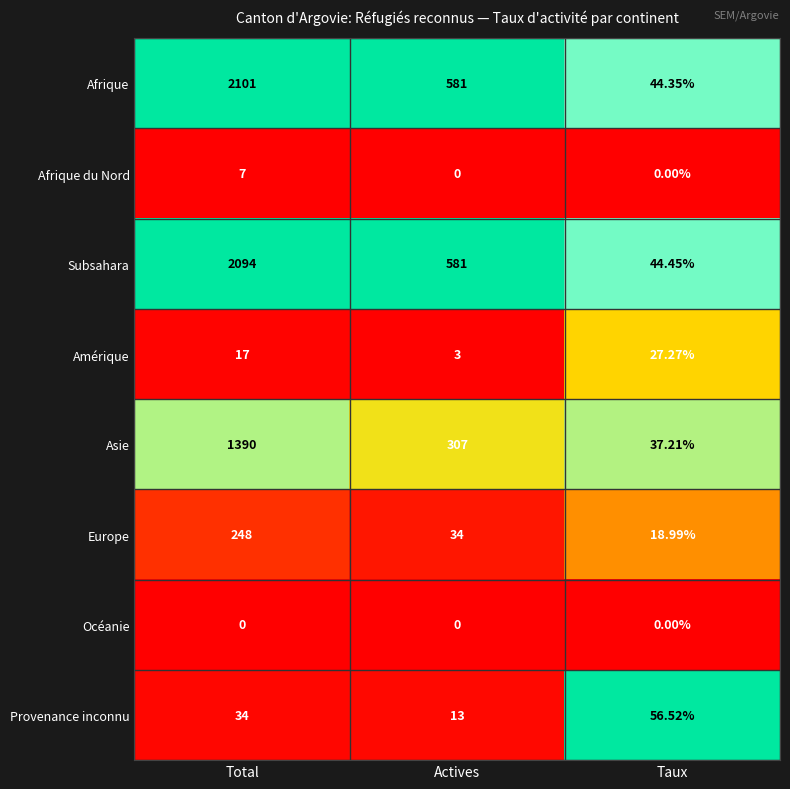

Rank the series by their maximum value, from highest to lowest.

Afrique, Subsahara, Asie, Europe, Provenance inconnu, Amérique, Afrique du Nord, Océanie